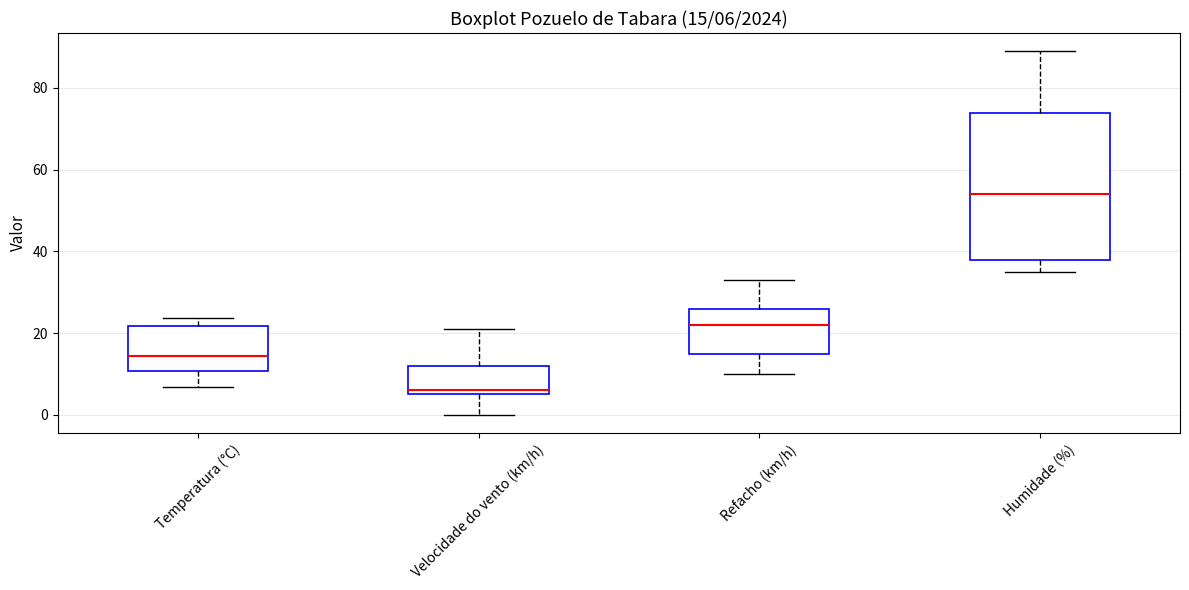

Which box's median line is the lowest?

Velocidade do vento (km/h)